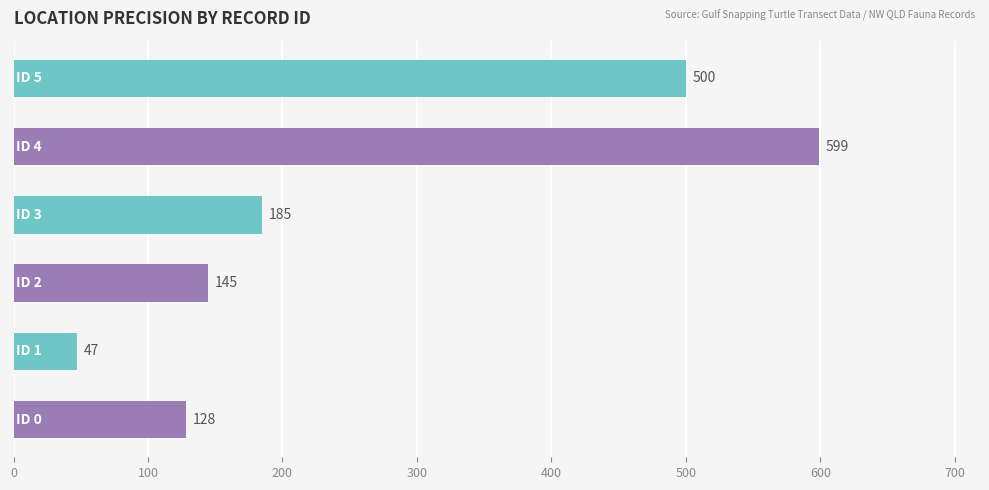

What is the greatest value displayed?

599